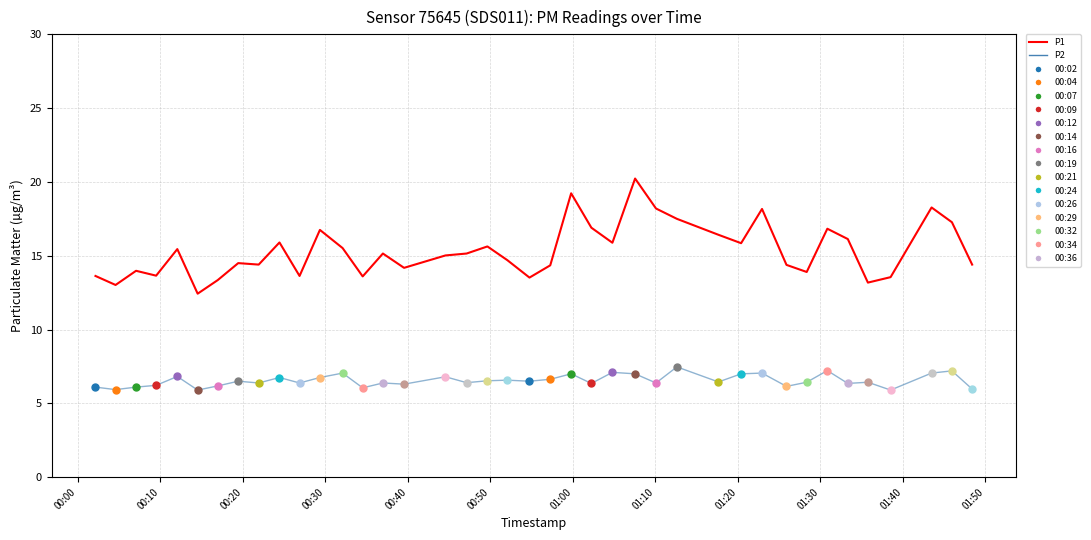

What is the value of the P2 (series) point at the 34th from the left?

7.2